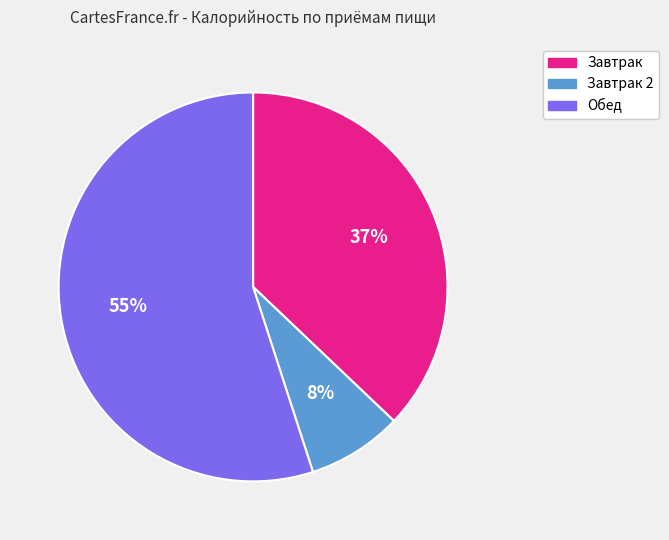

Is the sum of Завтрак and Обед greater than half?

Yes